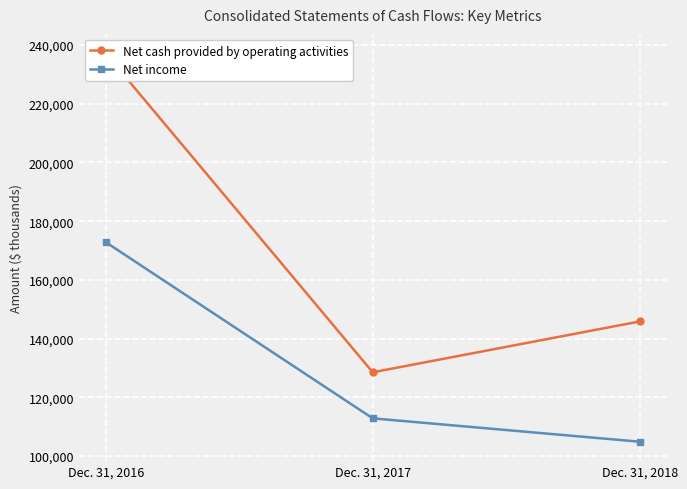

Which series has the largest total across all categories?

Net cash provided by operating activities